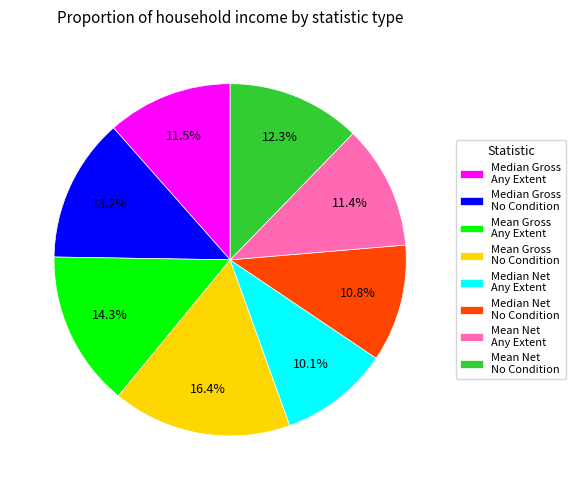

Count the number of slices in the pie.

8